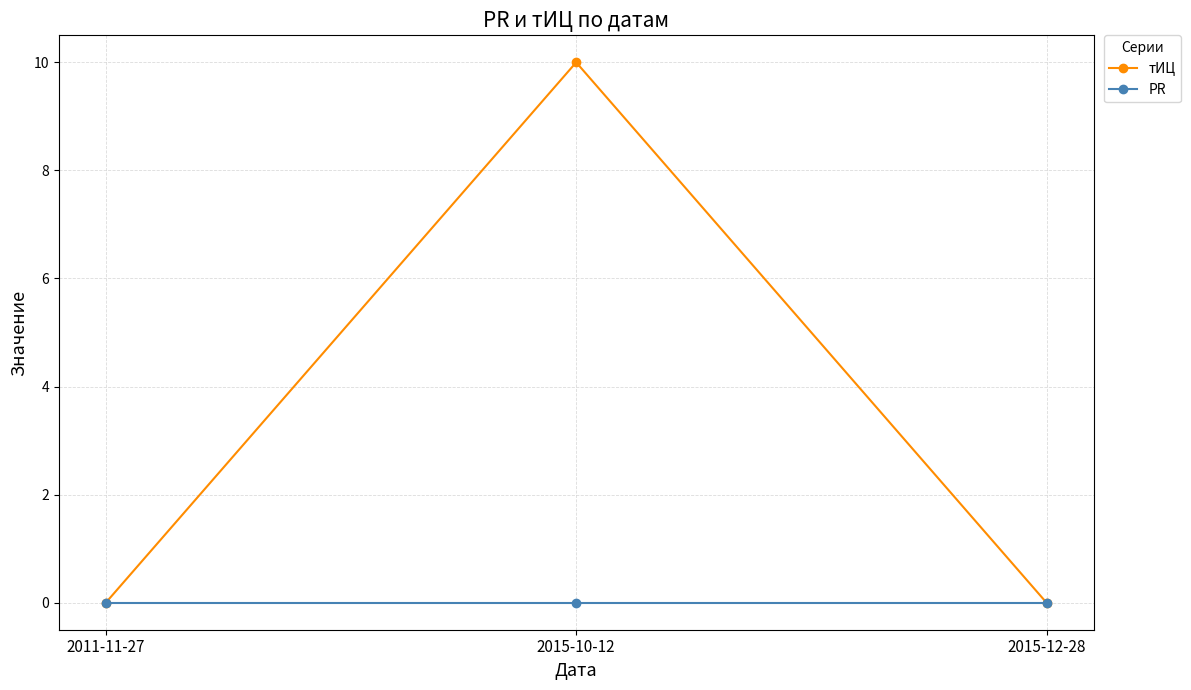

Which series has the largest range (max minus min)?

тИЦ